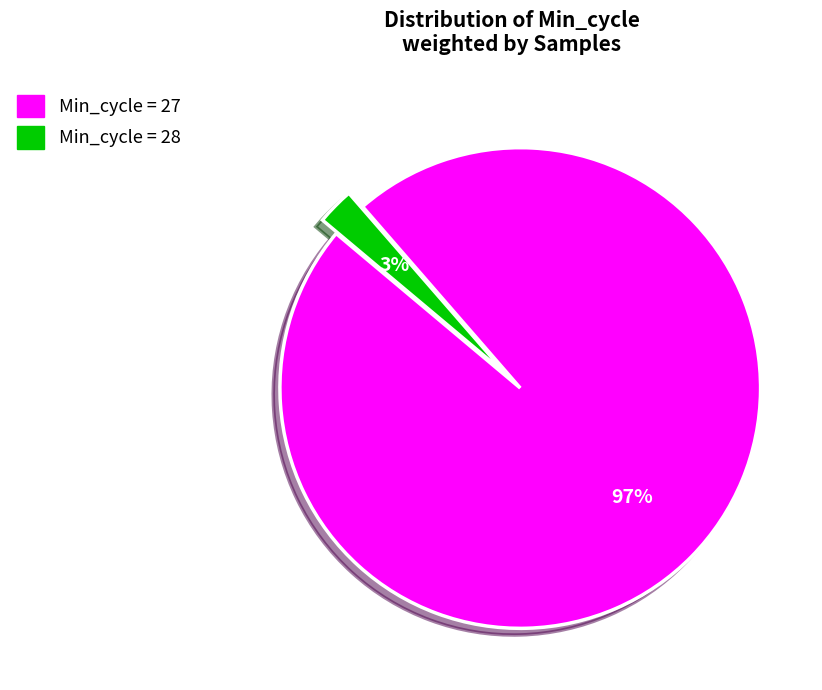

To the nearest percent, what is the average slice percentage?

50%